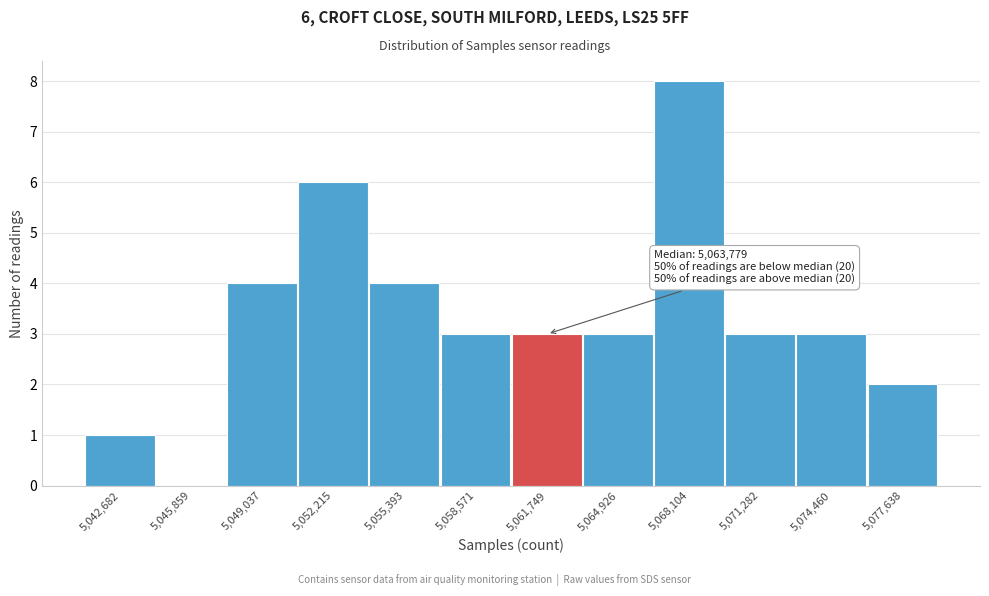

Reading left to right, transcribe all the data shown in this chart.

5,042,682=1	5,045,859=0	5,049,037=4	5,052,215=6	5,055,393=4	5,058,571=3	5,061,749=3	5,064,926=3	5,068,104=8	5,071,282=3	5,074,460=3	5,077,638=2